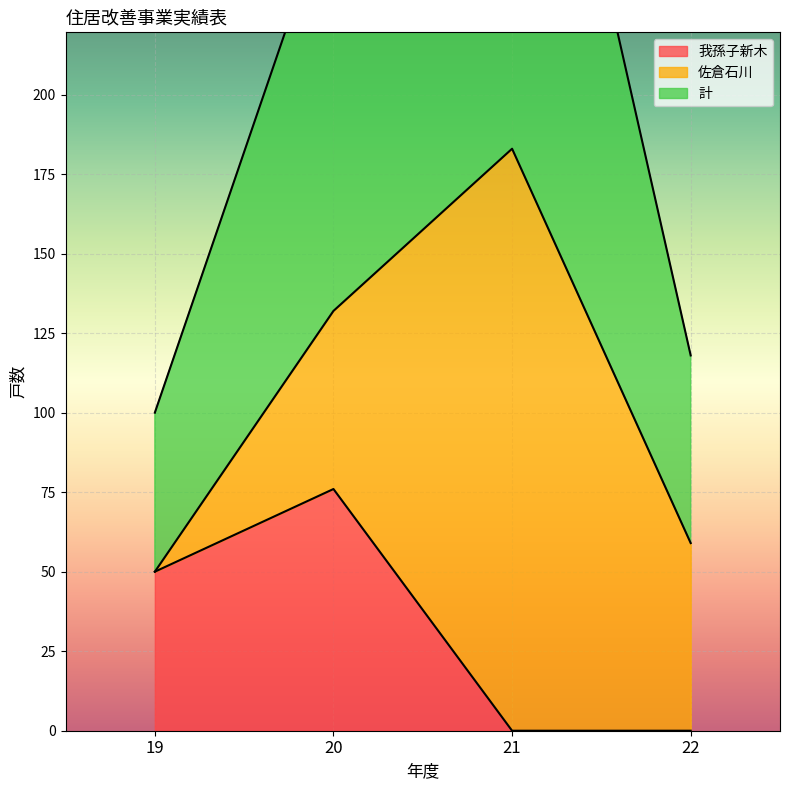

Which category has the highest value in the 我孫子新木 series?

20